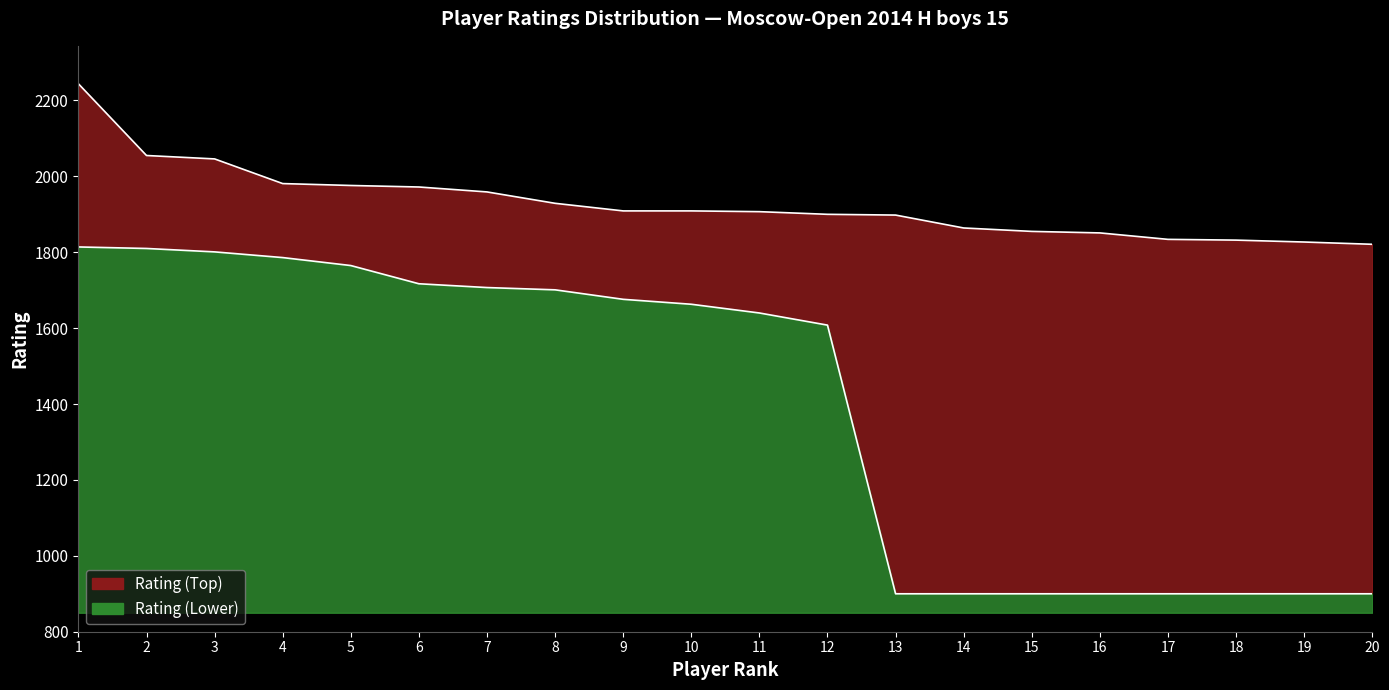

True or false: Top line and Bottom line cross at least once.

False